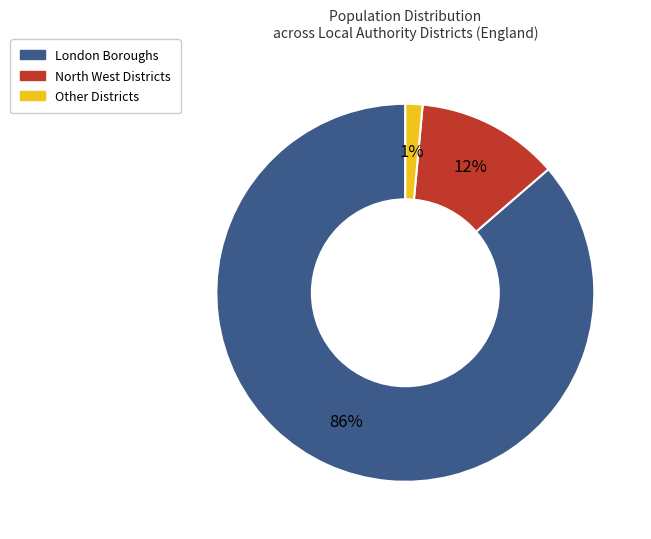

How many segments does this pie chart have?

3